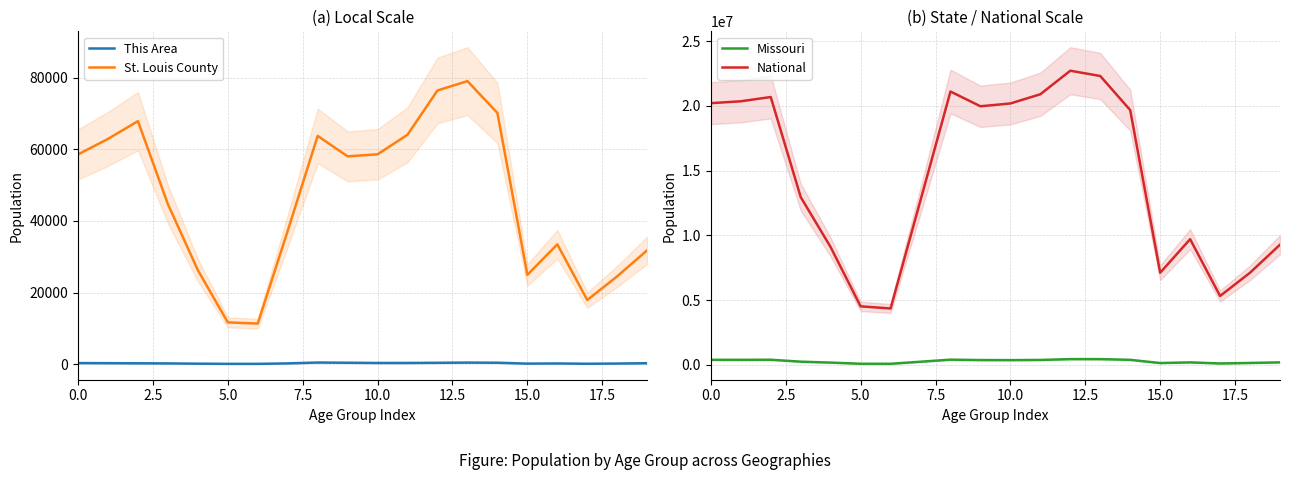

Between 19 and 2.5, which is larger?

2.5